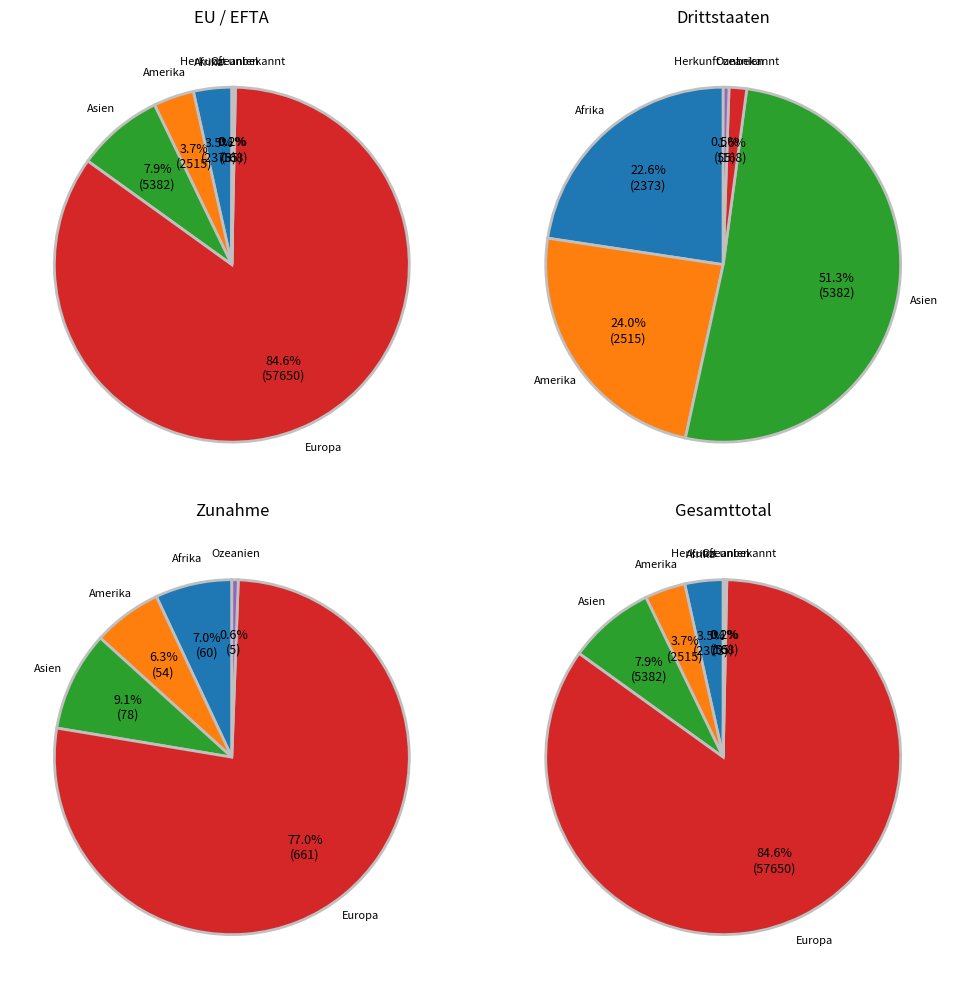

True or false: Afrika accounts for 16% of the total.

False